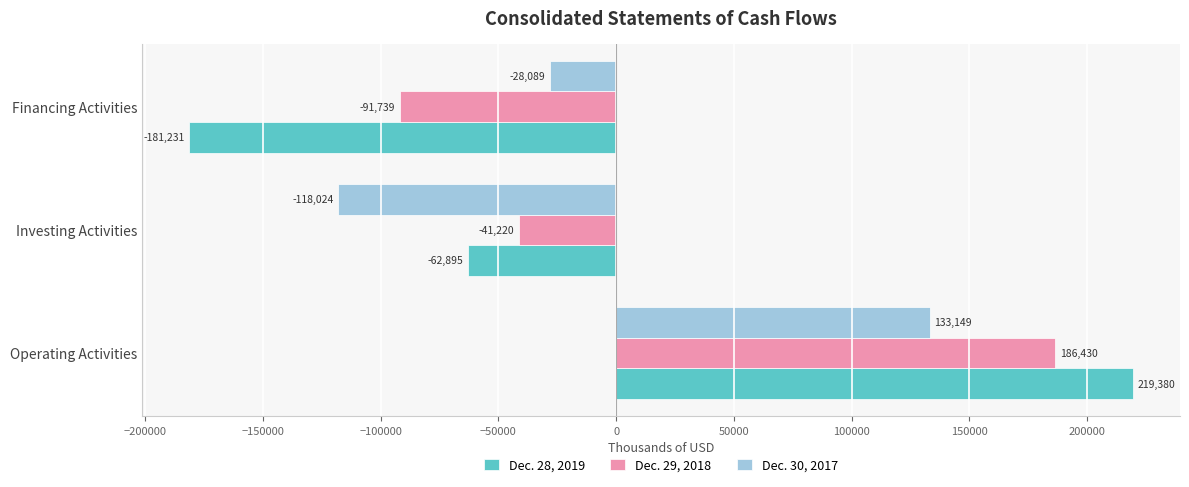

Is it true that Dec. 30, 2017 equals -178552 at Investing Activities?

False